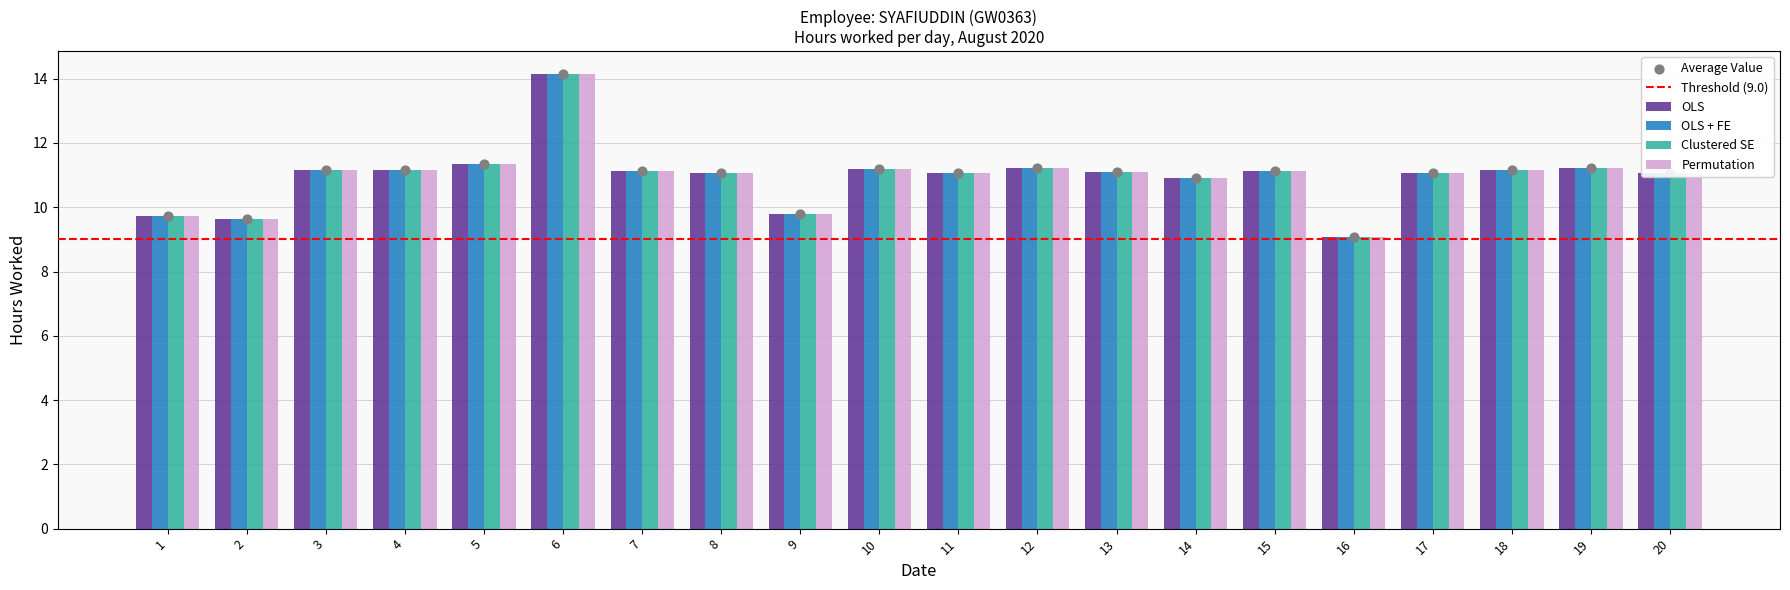

At which category is the sum across all series the highest?

6